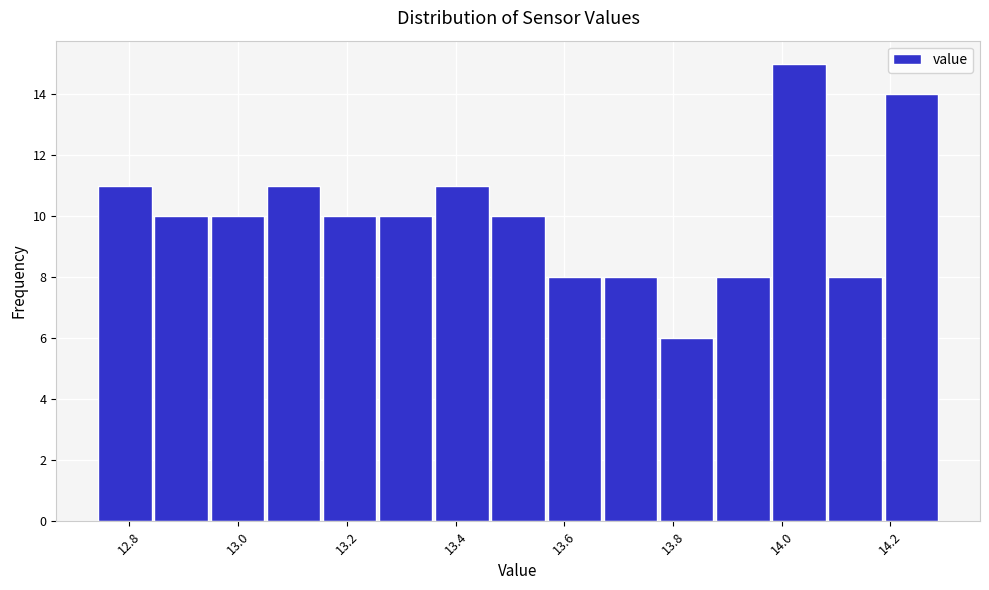

Reading left to right, list every bar in this chart as the range it spans on the x-axis followed by its height. Neither the bar edges nor the heights are printed on the chart, so give them approximately, as read against the axes.

12.74 to 12.84: 11
12.84 to 12.94: 10
12.94 to 13.06: 10
13.06 to 13.16: 11
13.16 to 13.26: 10
13.26 to 13.36: 10
13.36 to 13.46: 11
13.46 to 13.56: 10
13.56 to 13.68: 8
13.68 to 13.78: 8
13.78 to 13.88: 6
13.88 to 13.98: 8
13.98 to 14.08: 15
14.08 to 14.18: 8
14.18 to 14.30: 14